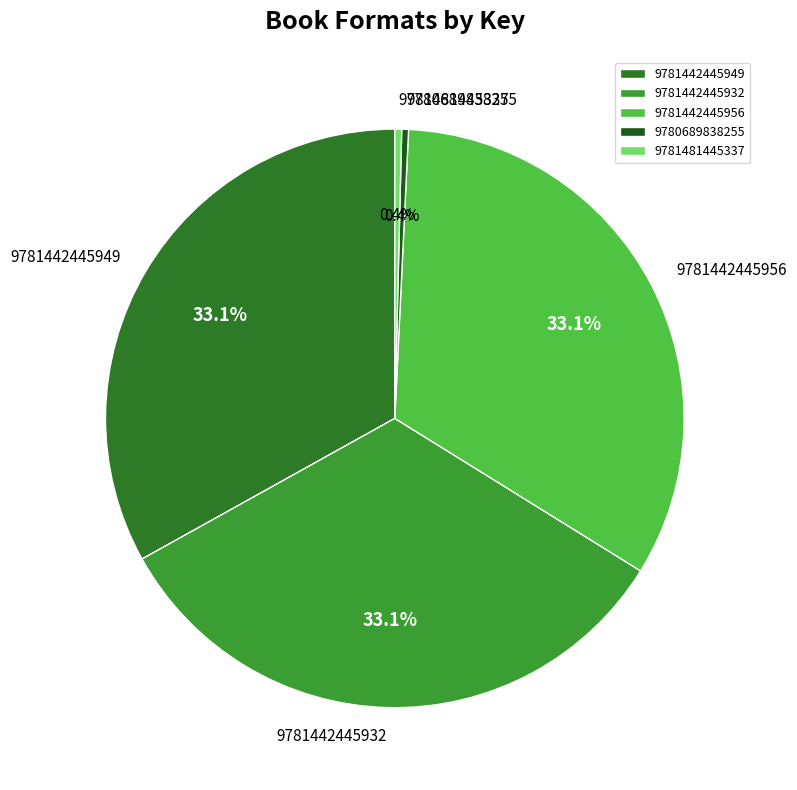

Count the number of slices in the pie.

5